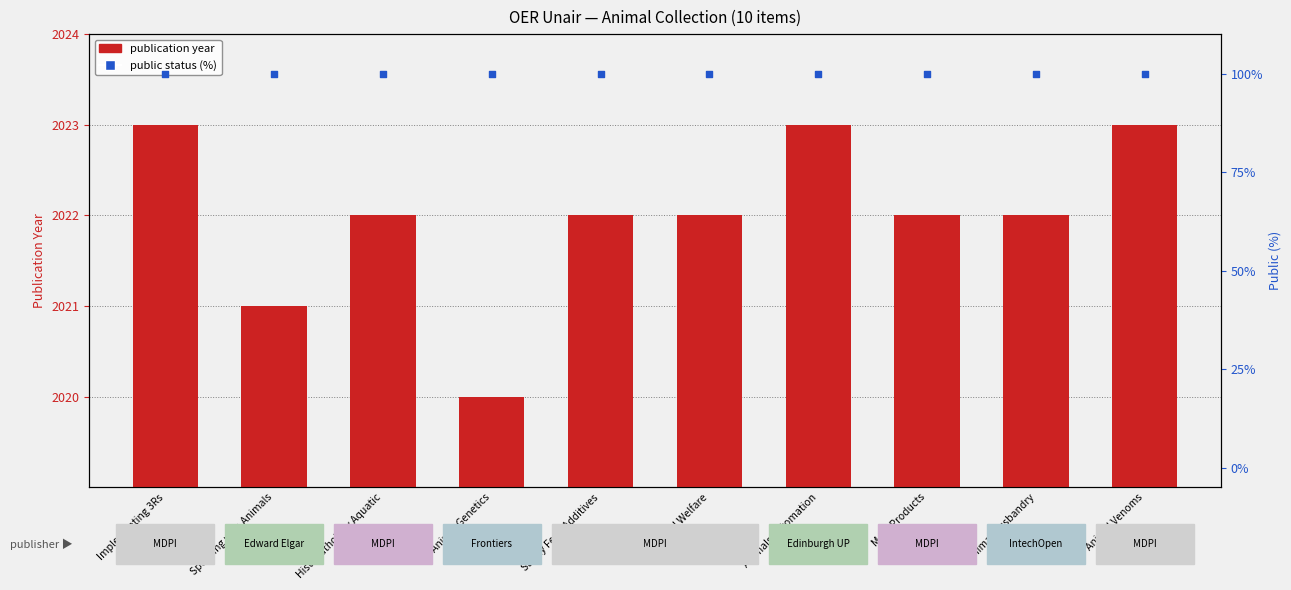

Which series has the widest spread of Y values?

publication year